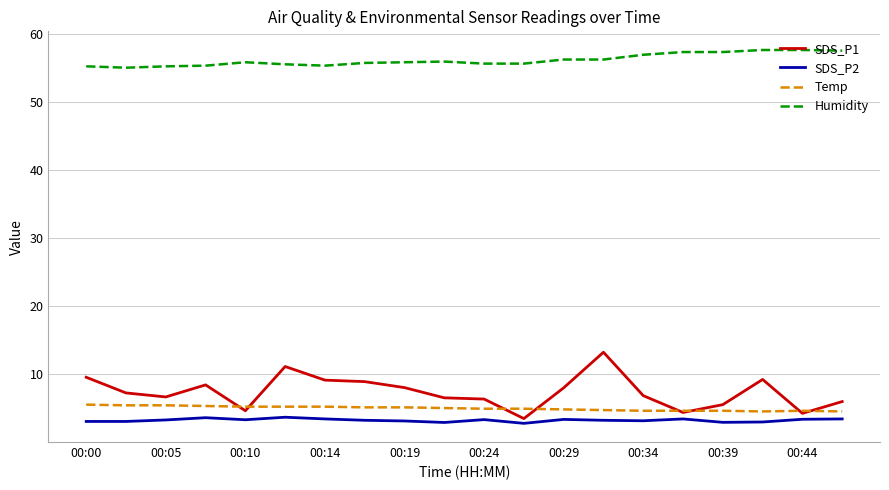

Which series has the largest total across all categories?

Humidity